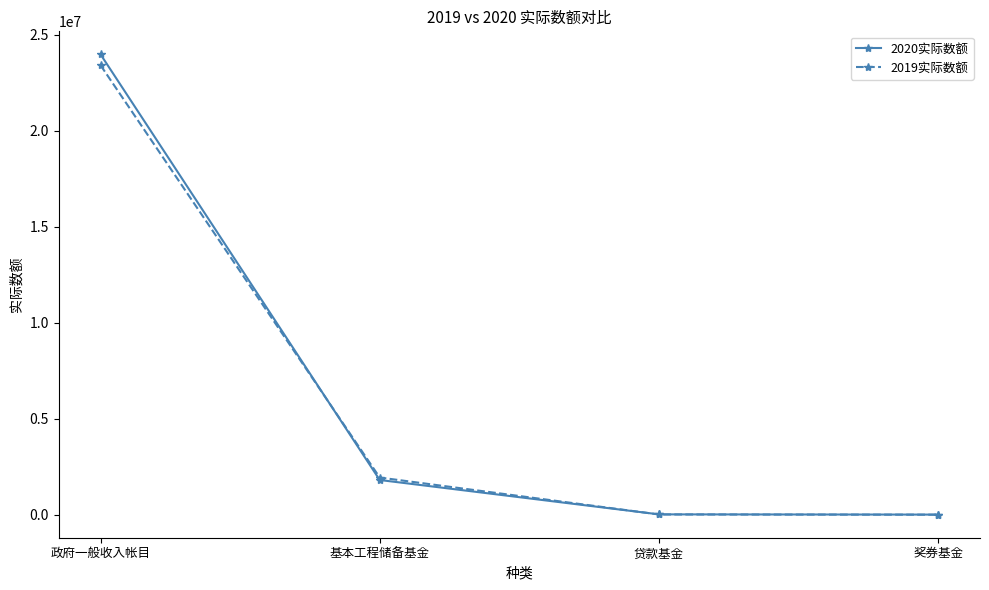

What are all the series names shown in the legend?

2020实际数额, 2019实际数额